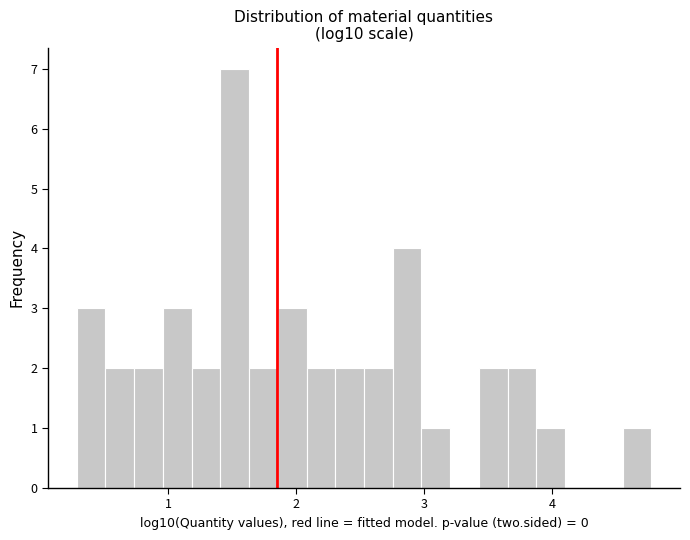

Around what value on the x-axis is the tallest bar? Give the approximate position of its centre, as read against the axis.

1.5